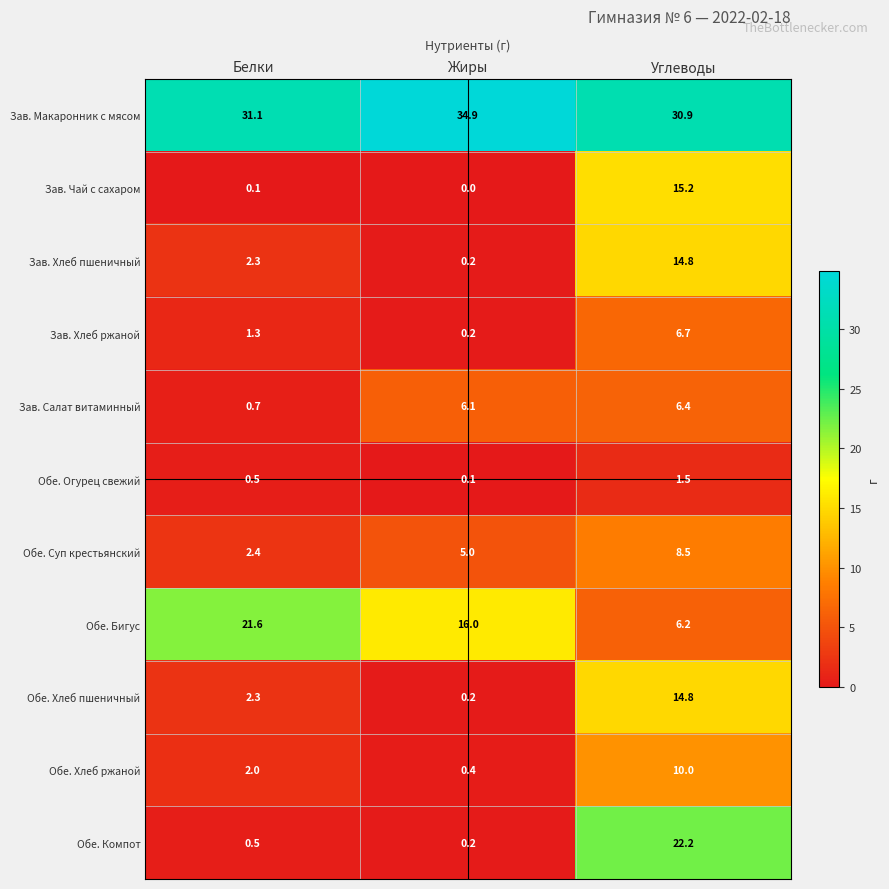

Which series has the widest spread of values?

Обе. Компот